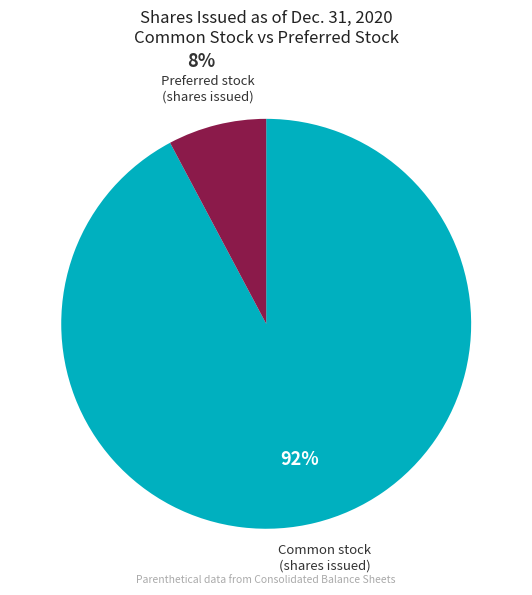

Is there any slice that represents more than half of the pie?

Yes